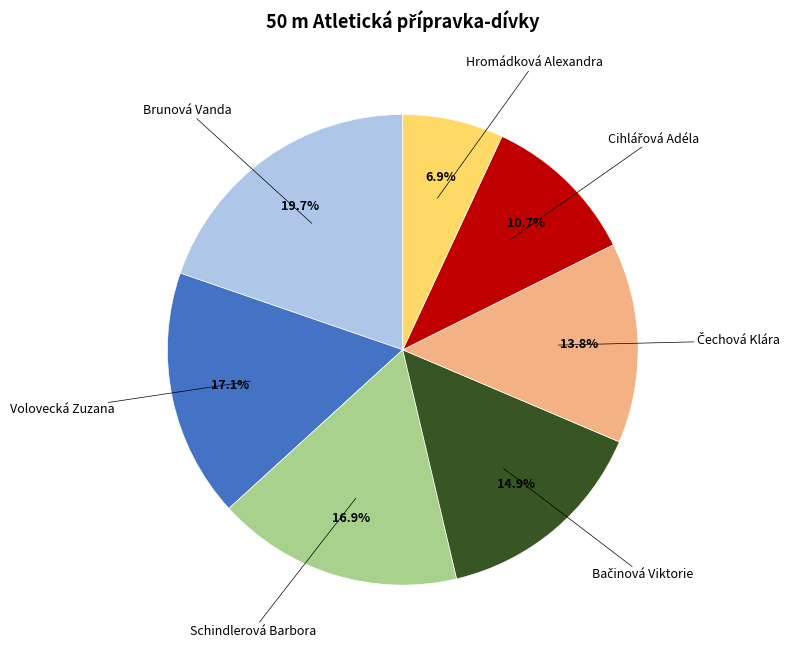

What percentage is the Brunová Vanda slice, to the nearest percent?

20%